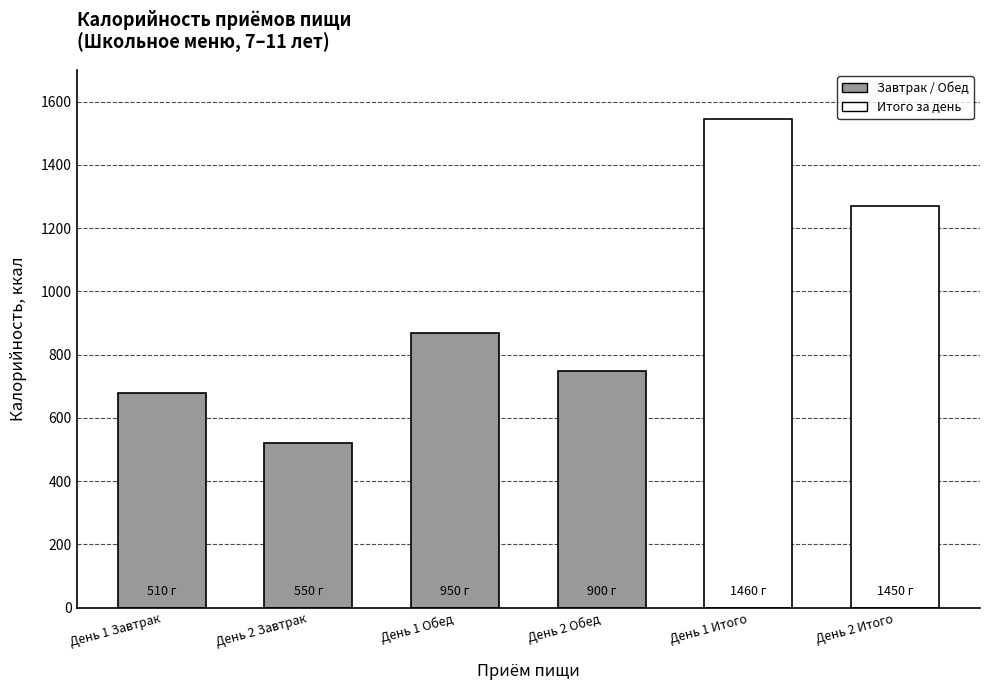

List the labels in order of value, largest first.

День 1 Итого, День 2 Итого, День 1 Обед, День 2 Обед, День 1 Завтрак, День 2 Завтрак